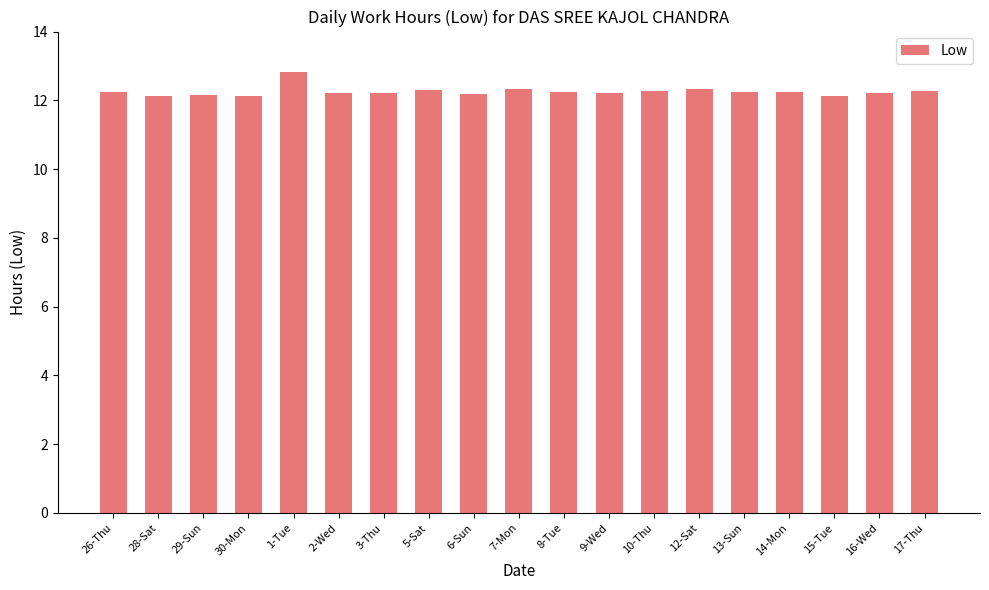

What is the difference between the values at 8-Tue and 1-Tue?

0.6